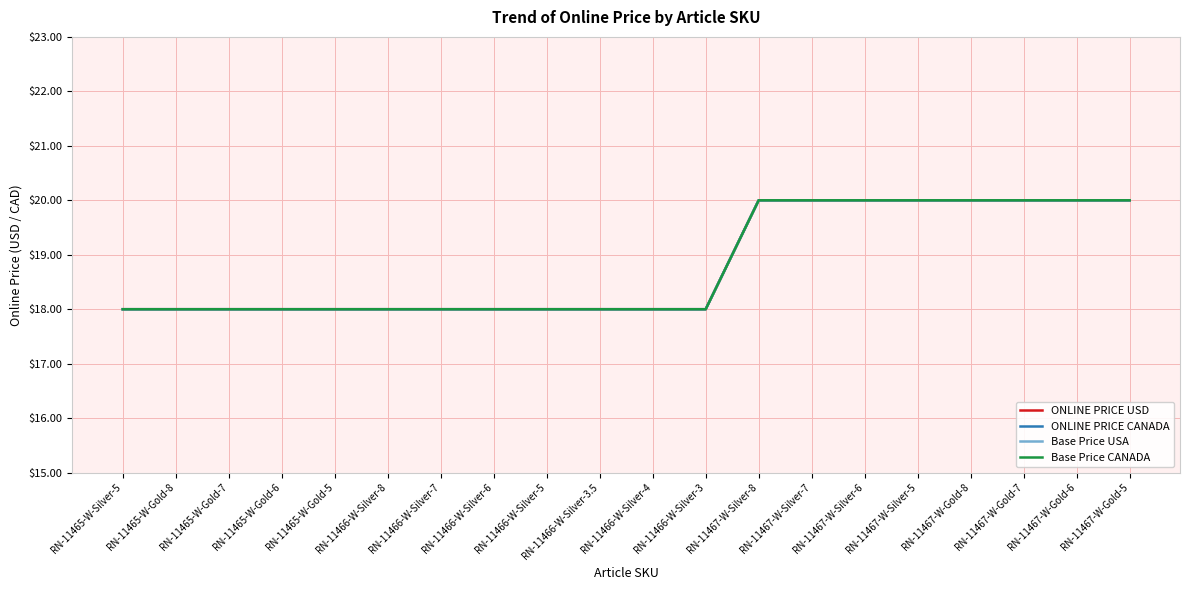

True or false: ONLINE PRICE CANADA and Base Price USA cross at least once.

False